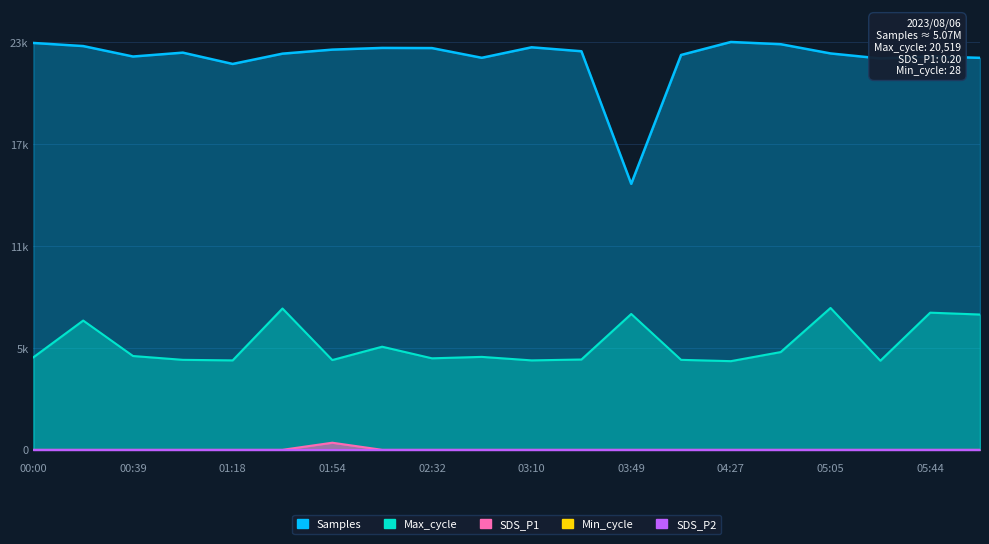

At how many categories does at least one series exceed 5922?

20